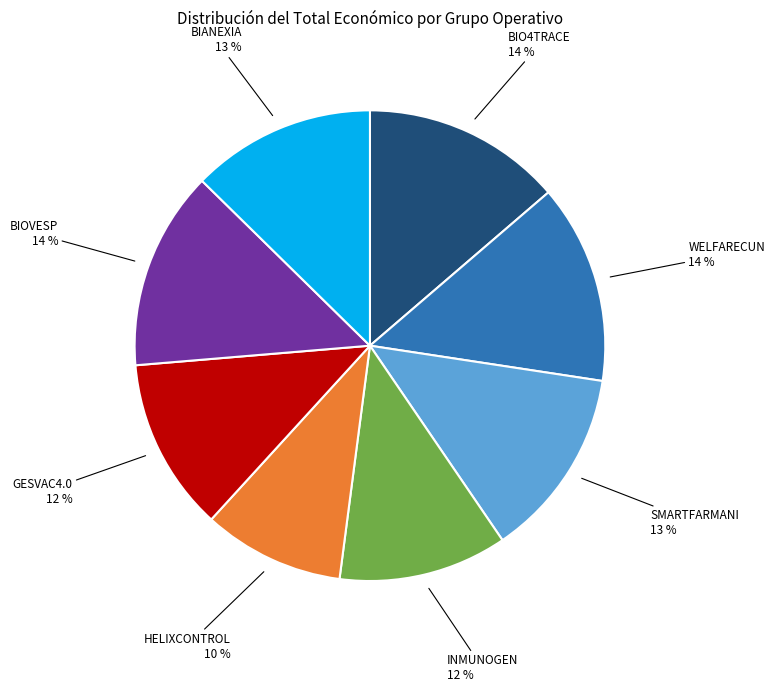

Does any single category account for the majority?

No